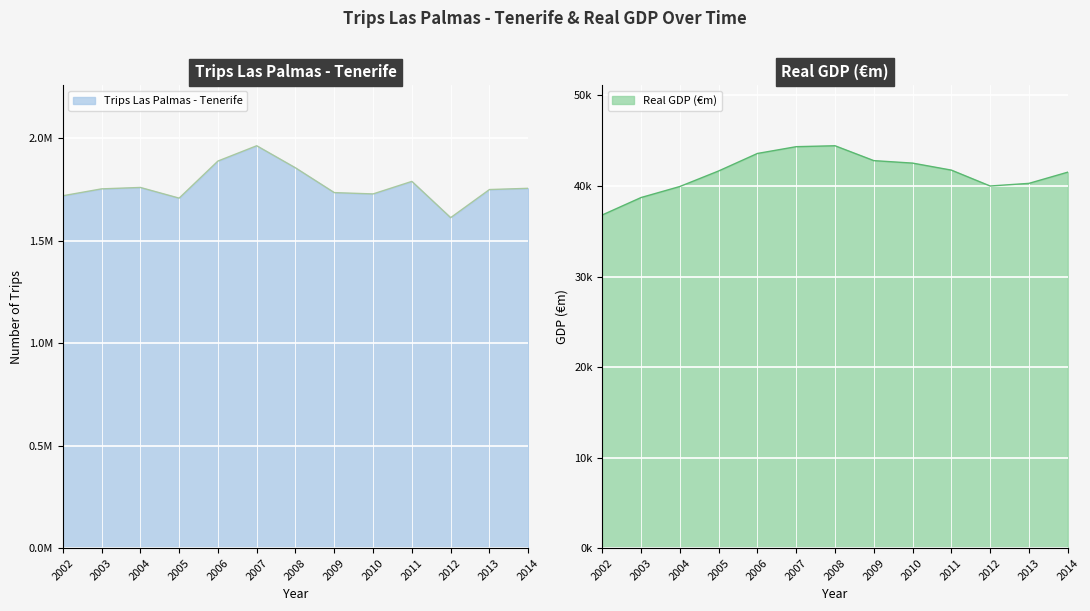

What is the smallest value displayed?

36799.6